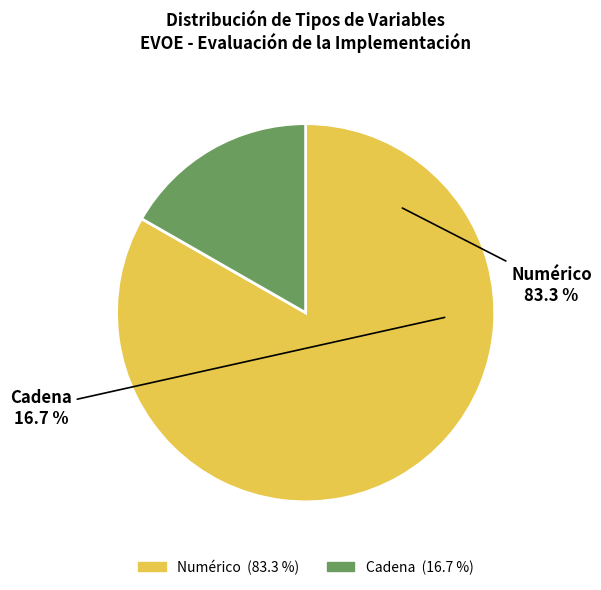

Is it true that Numérico is 11% of the pie?

False